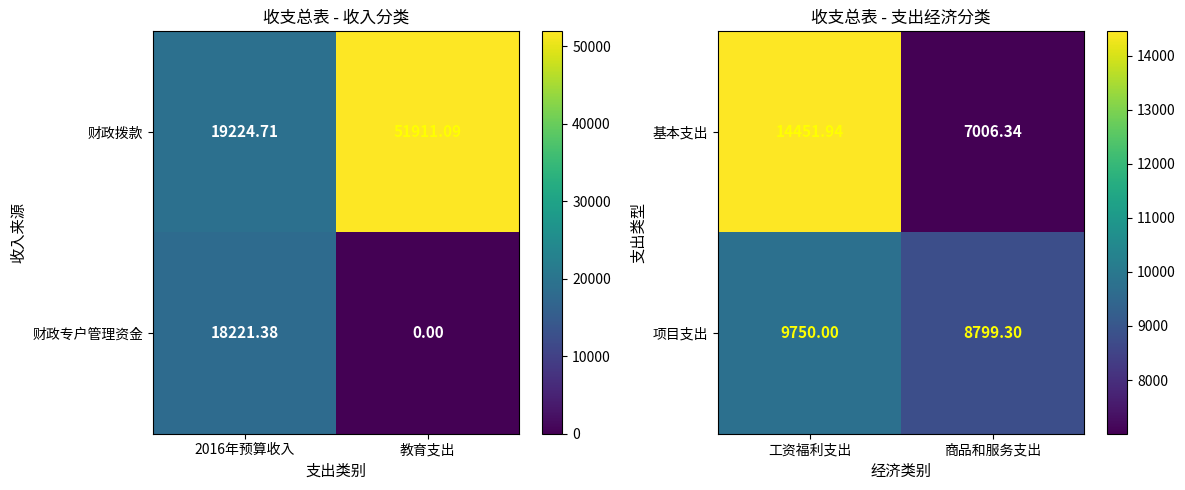

Is it true that 基本支出 equals 12350.5 at 商品和服务支出?

False